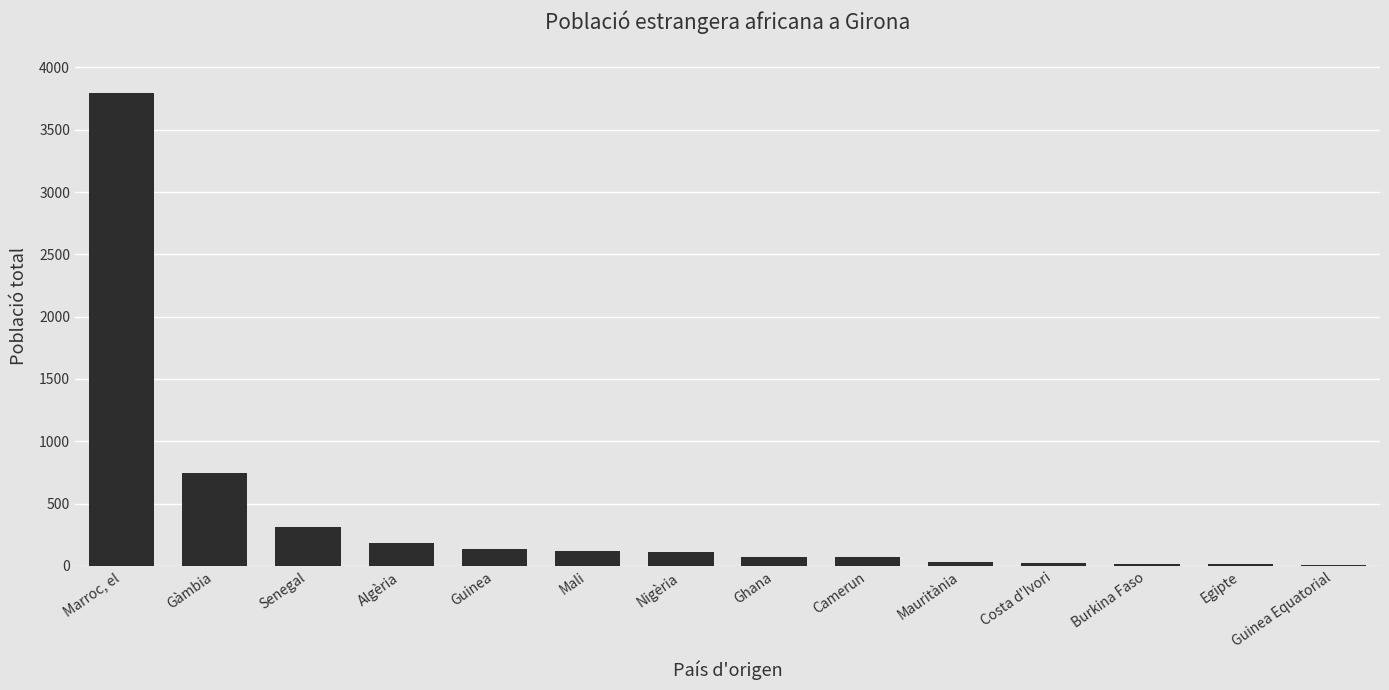

The value at Gàmbia is 746. True or false?

True